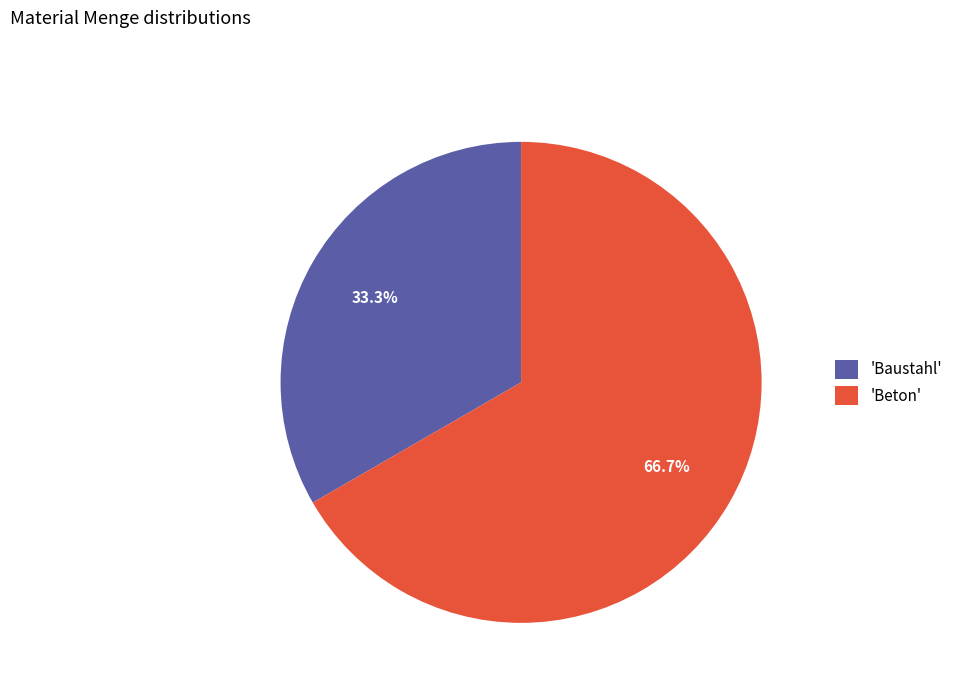

How many segments does this pie chart have?

2